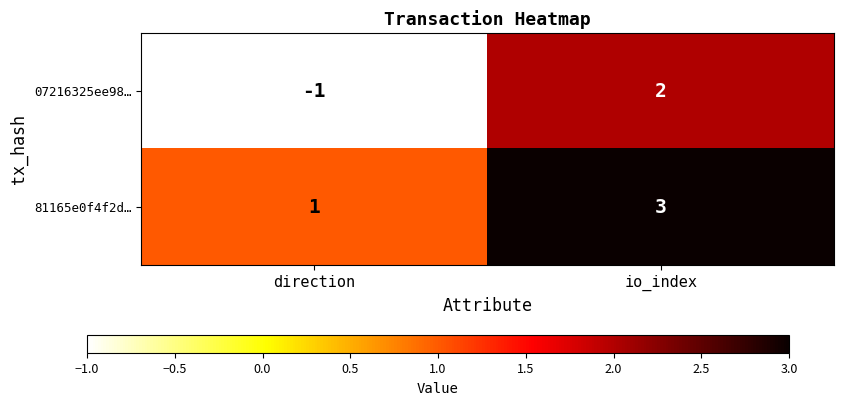

How many distinct data groups are displayed?

2